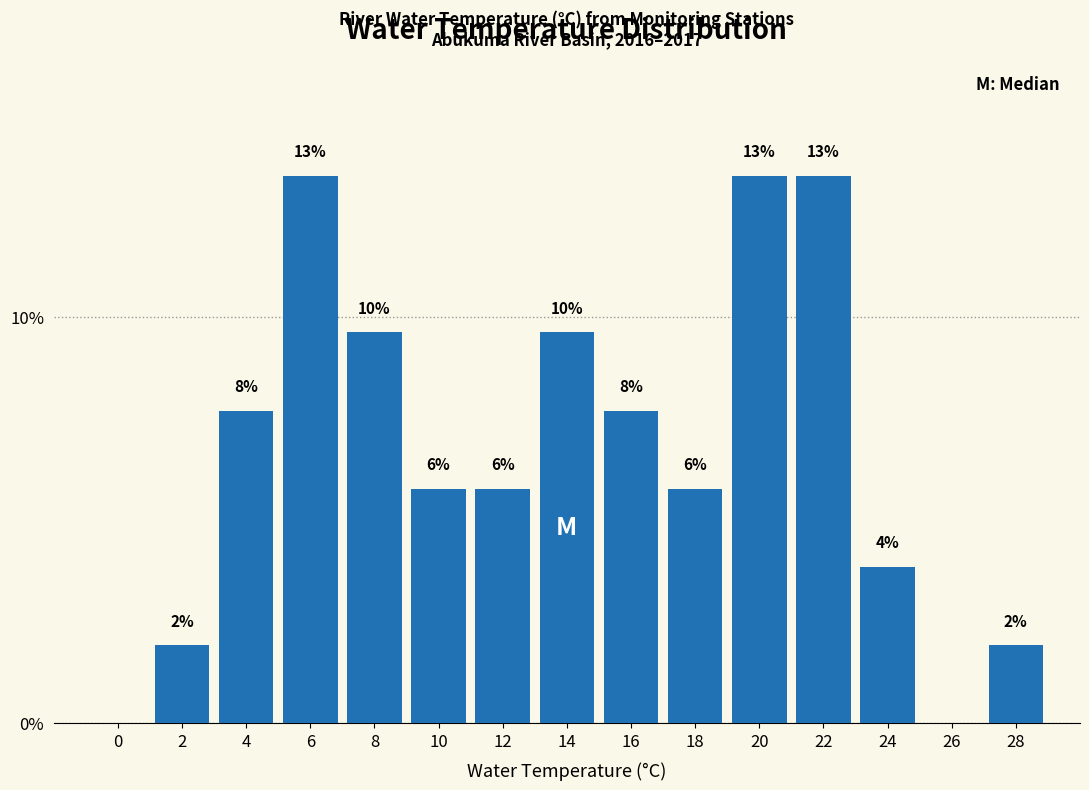

Are the bars horizontal?

No